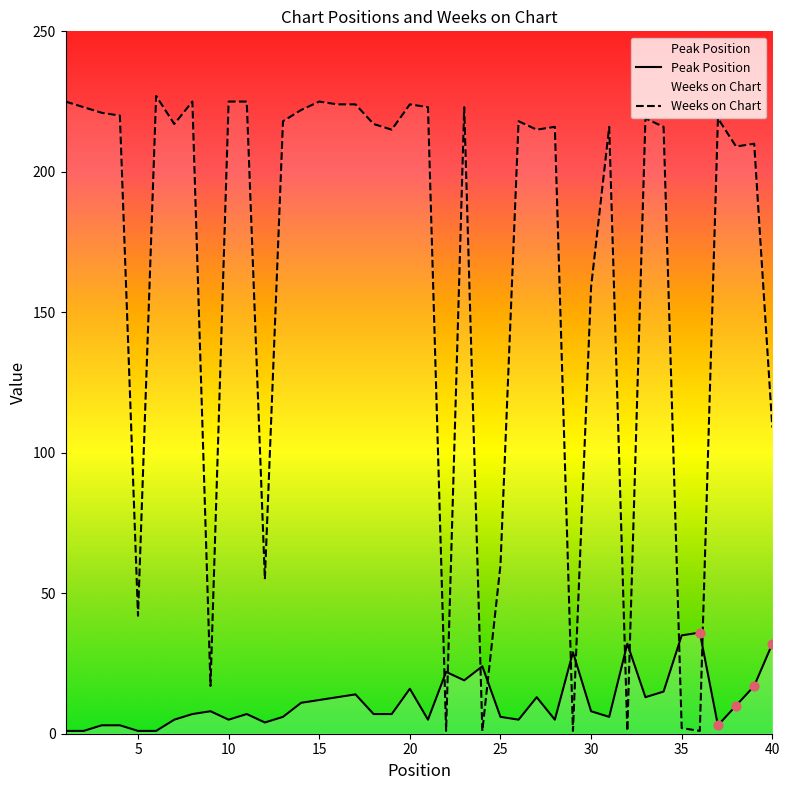

At which category is the sum across all series the highest?

23